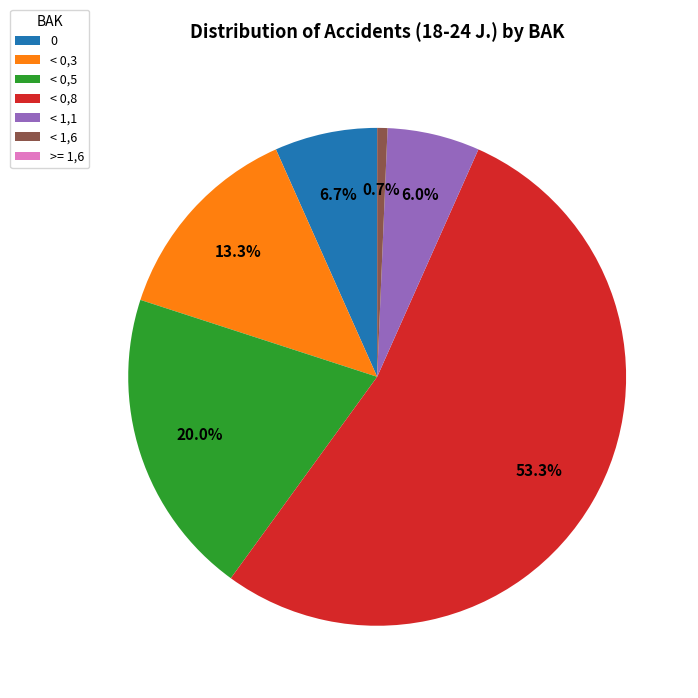

What percentage is the < 0,3 slice, to the nearest percent?

13%